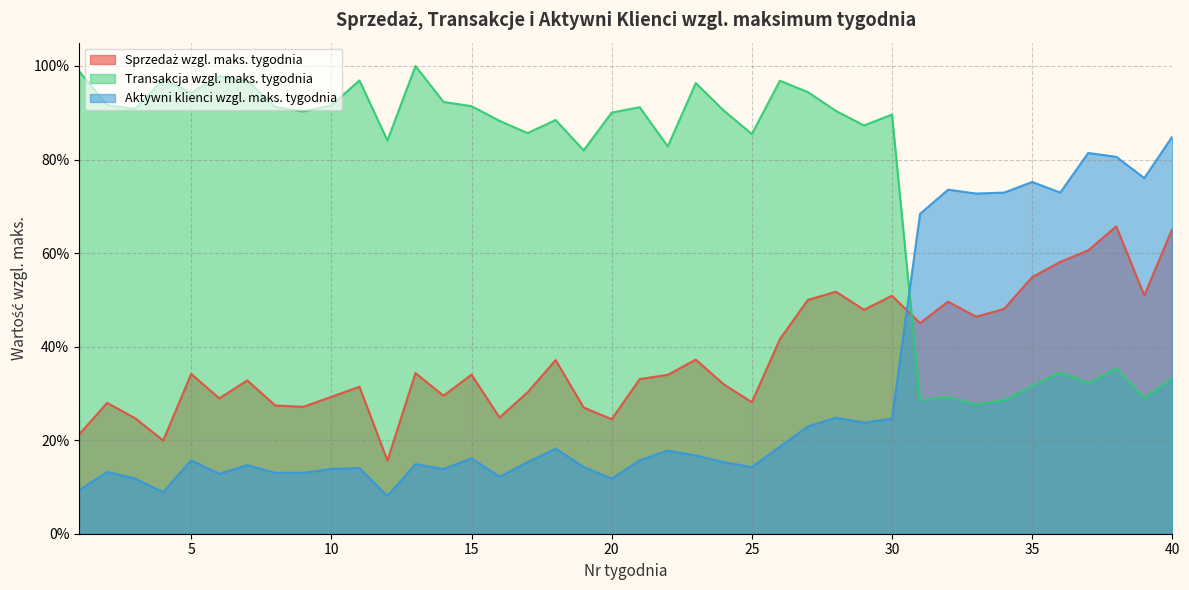

How many interior local peaks does the Aktywni klienci wzgl. maks. tygodnia series have?

12